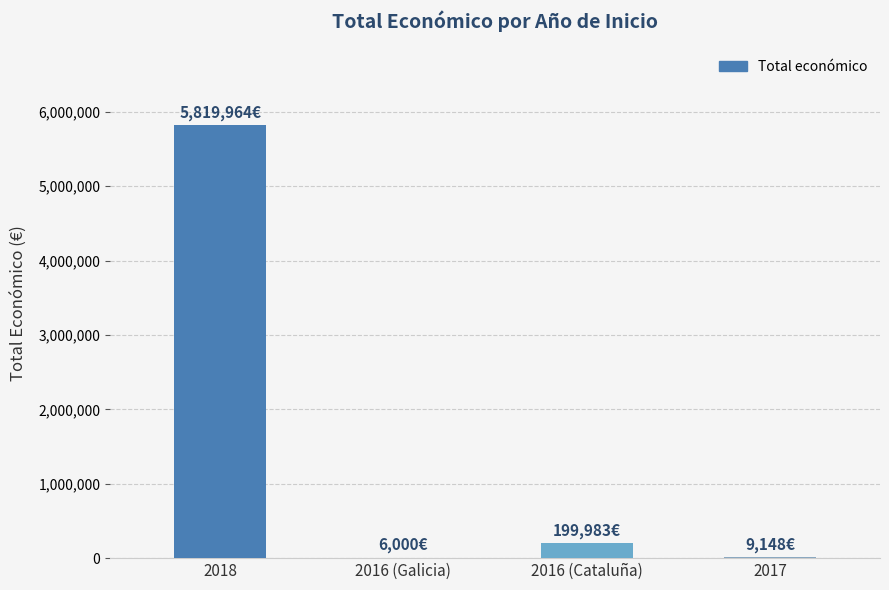

The value at 2018 is 5819964. True or false?

True